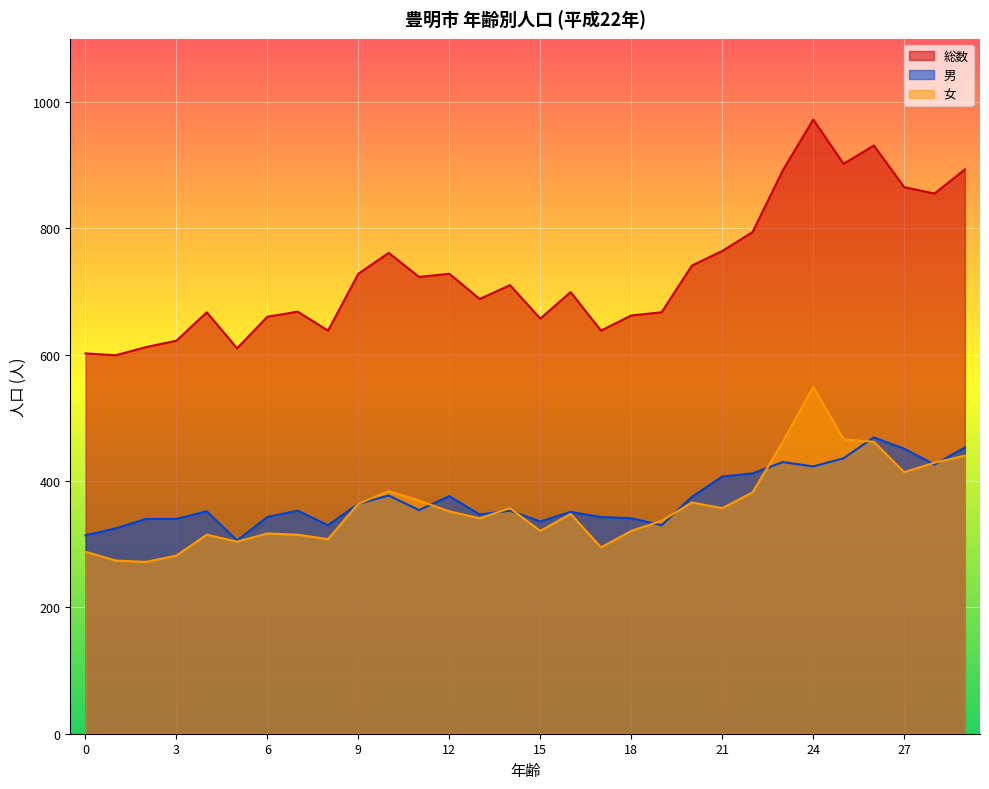

Reading left to right, transcribe all the data shown in this chart.

総数: 0=602	1=599	2=612	3=622	4=667	5=610	6=660	7=668	8=638	9=728	10=761	11=723	12=728	13=688	14=710	15=657	16=699	17=638	18=662	19=667	20=741	21=764	22=794	23=892	24=972	25=902	26=931	27=865	28=855	29=893
男: 0=314	1=325	2=340	3=340	4=352	5=306	6=343	7=353	8=330	9=364	10=377	11=354	12=376	13=347	14=353	15=336	16=351	17=343	18=341	19=330	20=375	21=407	22=412	23=430	24=423	25=436	26=469	27=451	28=426	29=453
女: 0=288	1=274	2=272	3=282	4=315	5=304	6=317	7=315	8=308	9=364	10=384	11=369	12=352	13=341	14=357	15=321	16=348	17=295	18=321	19=337	20=366	21=357	22=382	23=462	24=549	25=466	26=462	27=414	28=429	29=440